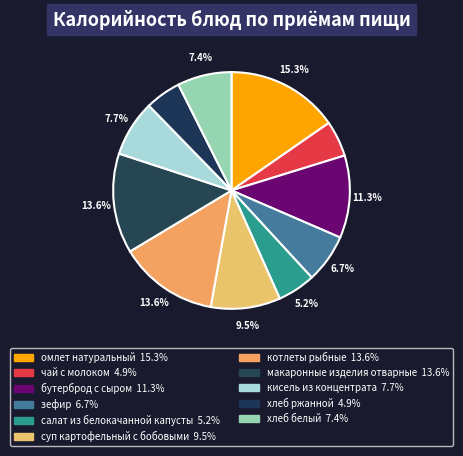

Is it true that хлеб ржанной is 5% of the pie?

True